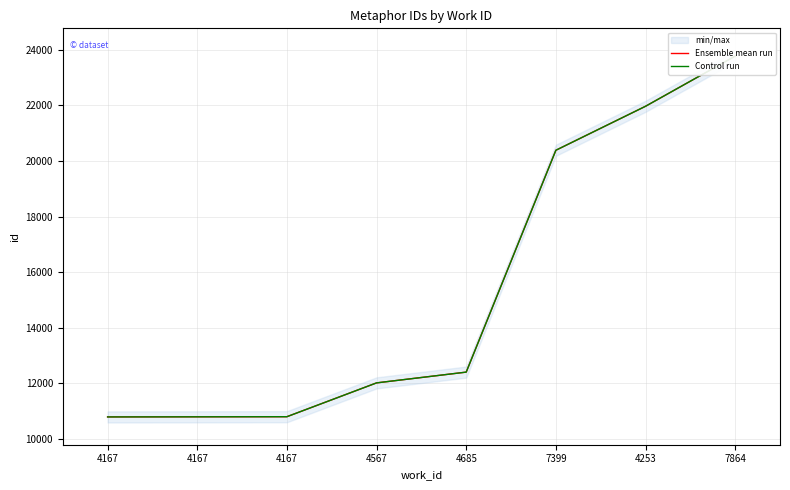

How many lines are shown in the chart?

2